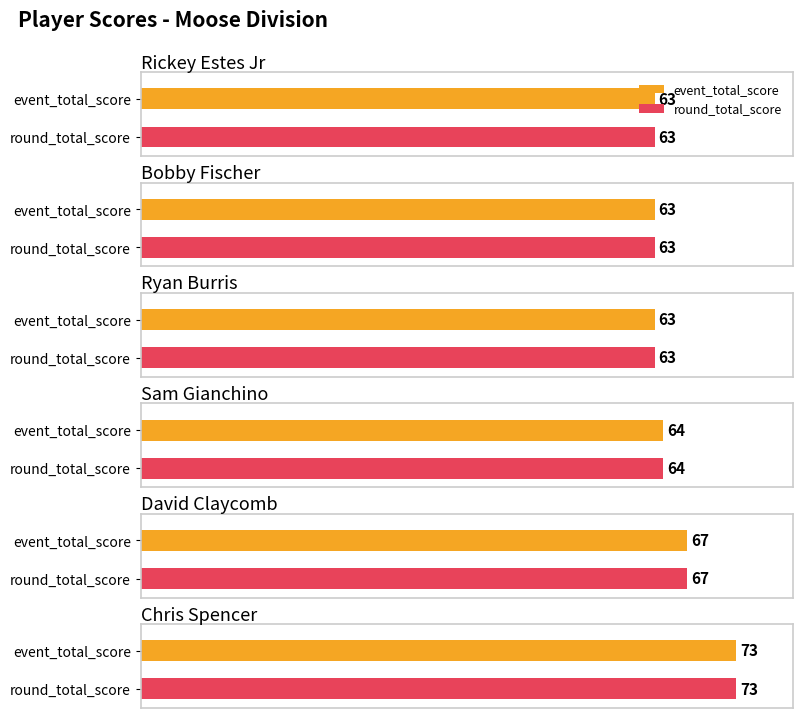

Which series has the largest range (max minus min)?

event_total_score